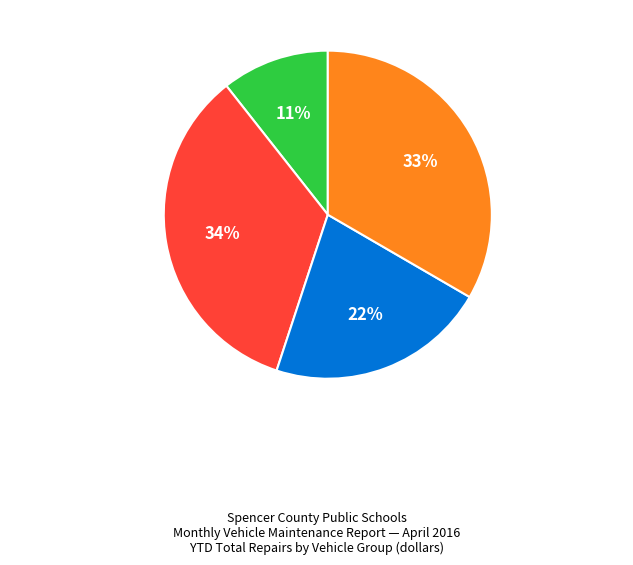

What is the smallest slice in the pie chart?

Buses 711-723